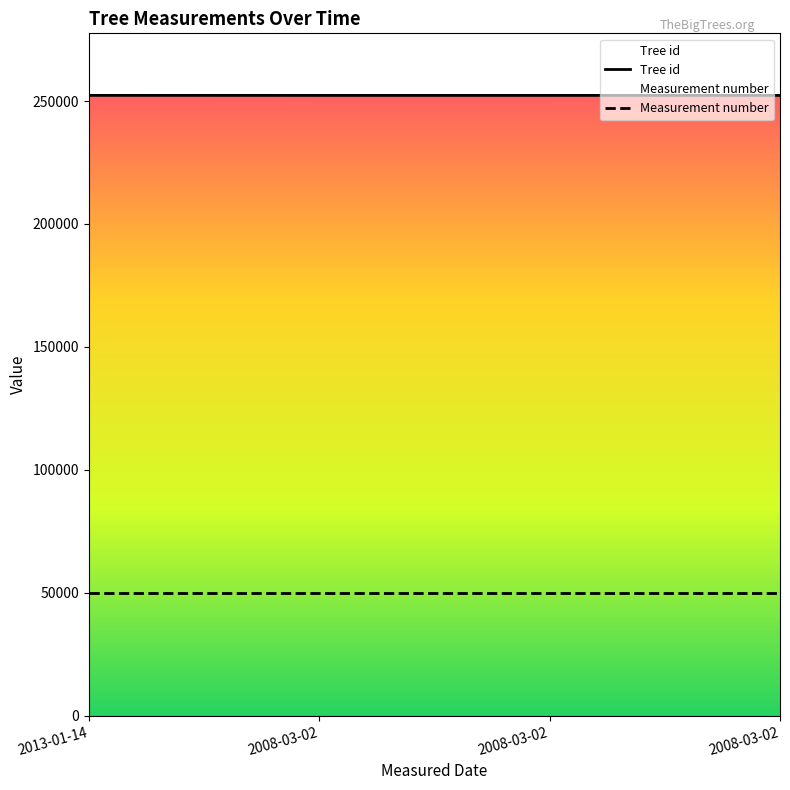

How many data points are less than 252291?

2